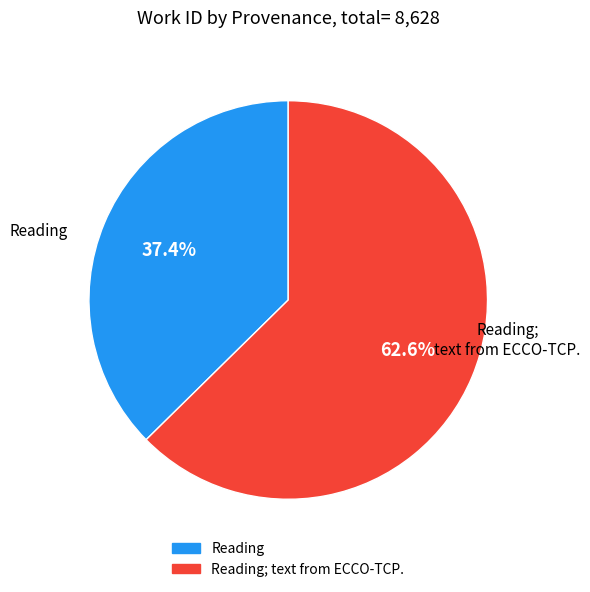

Is there a majority slice in this chart?

Yes